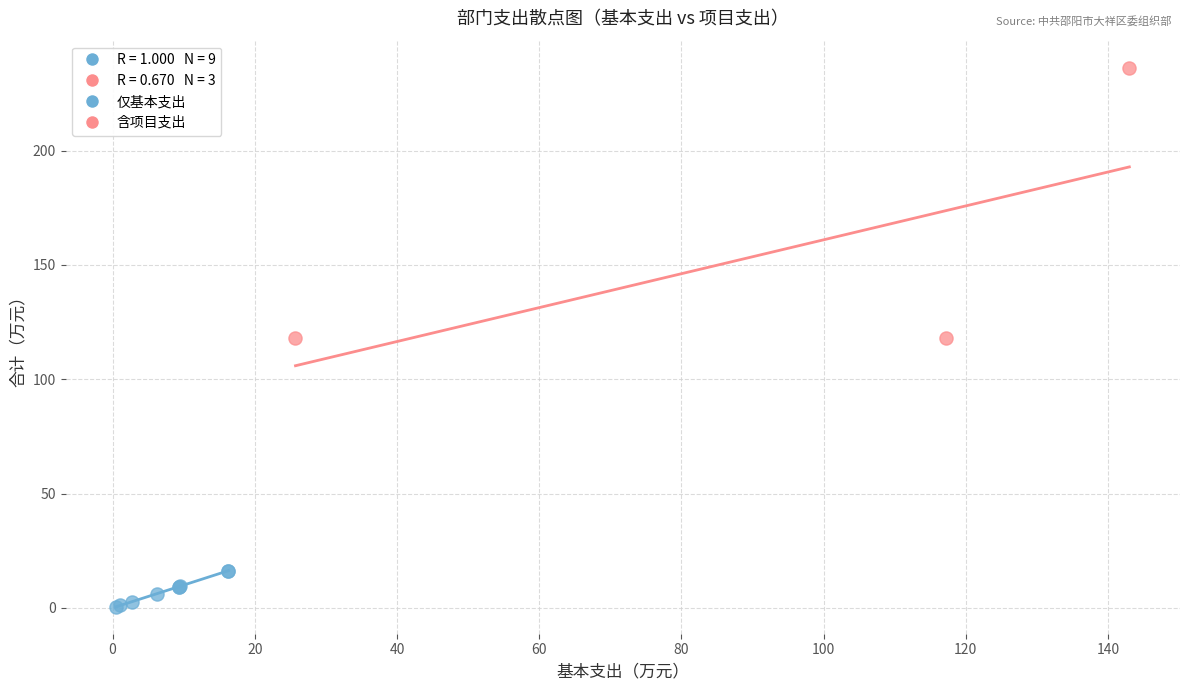

Which series reaches the minimum Y coordinate?

仅基本支出